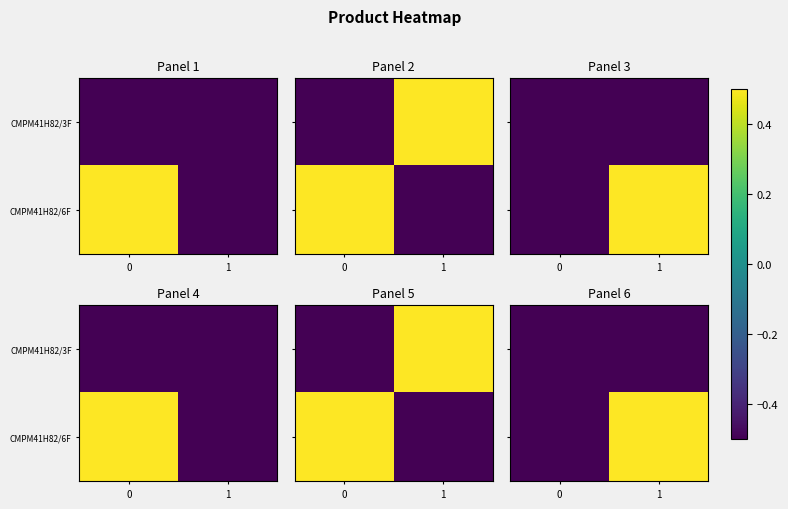

Which has a higher value, 1 or 0?

1